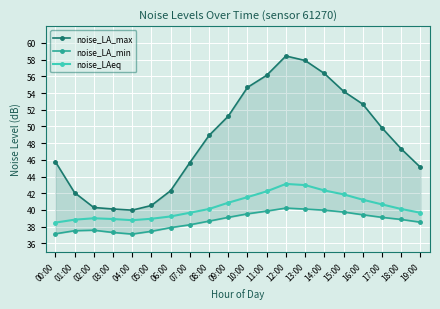

What is the value of the noise_LAeq point at the 2nd from the left?

38.8